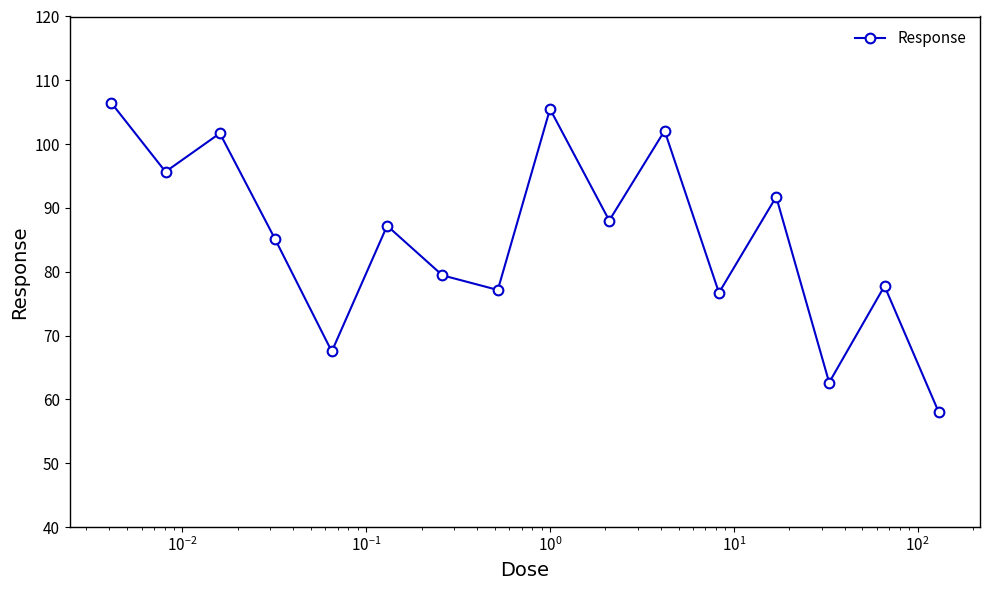

True or false: there are more than 1 points higher than both neighbors.

True